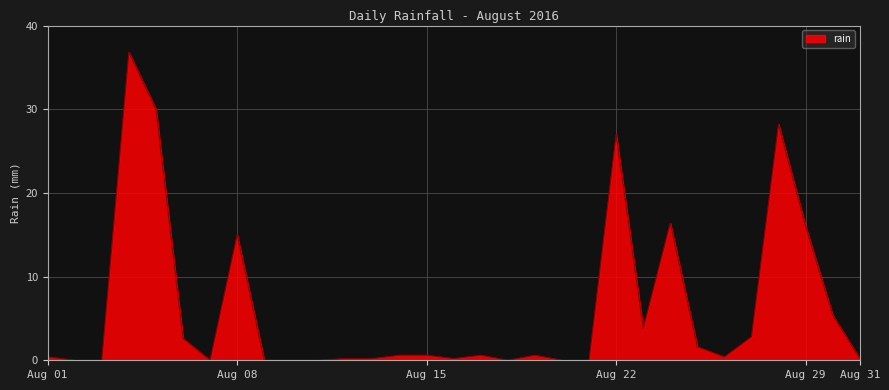

How many lines are shown in the chart?

1